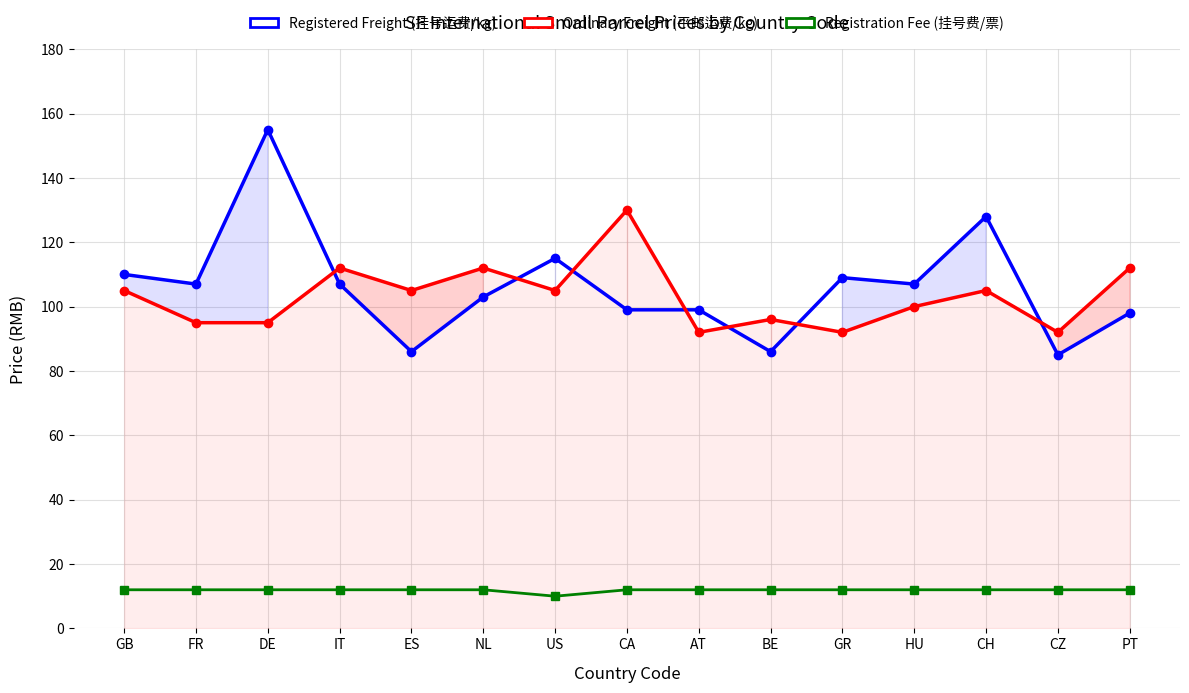

Rank the categories by Registration Fee (挂号费/票) value from lowest to highest.

US, GB, FR, DE, IT, ES, NL, CA, AT, BE, GR, HU, CH, CZ, PT